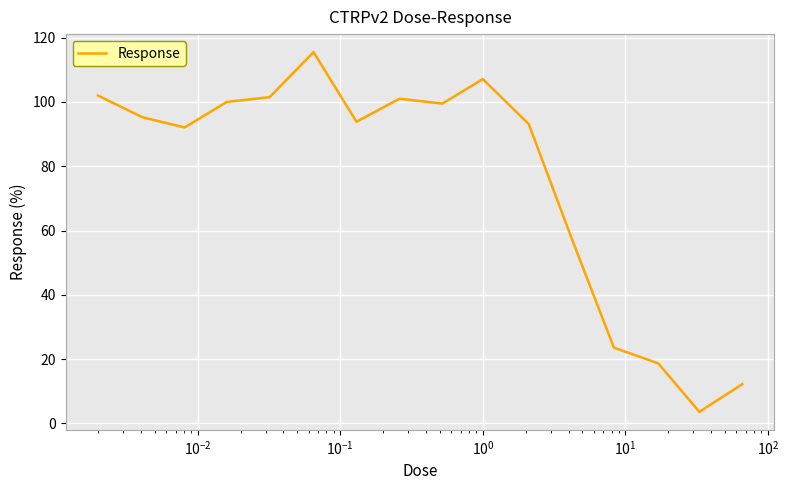

What is the difference between the maximum and minimum values?

111.9